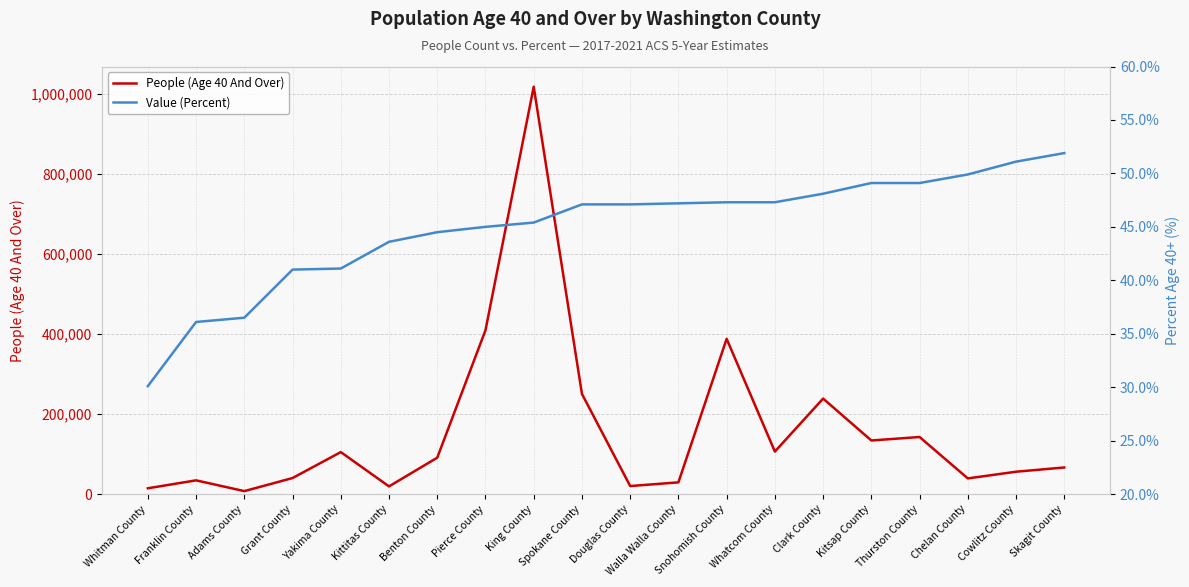

True or false: People (Age 40 And Over) has more than 2 points higher than both neighbors.

True